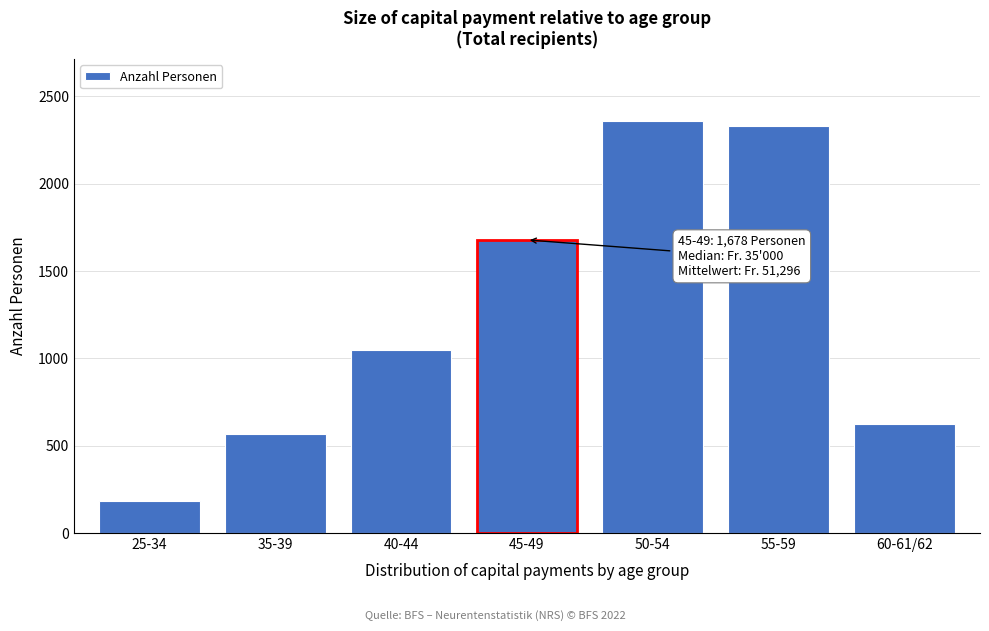

Reading left to right, what are all the values shown in this chart?

185	565	1050	1678	2359	2331	625